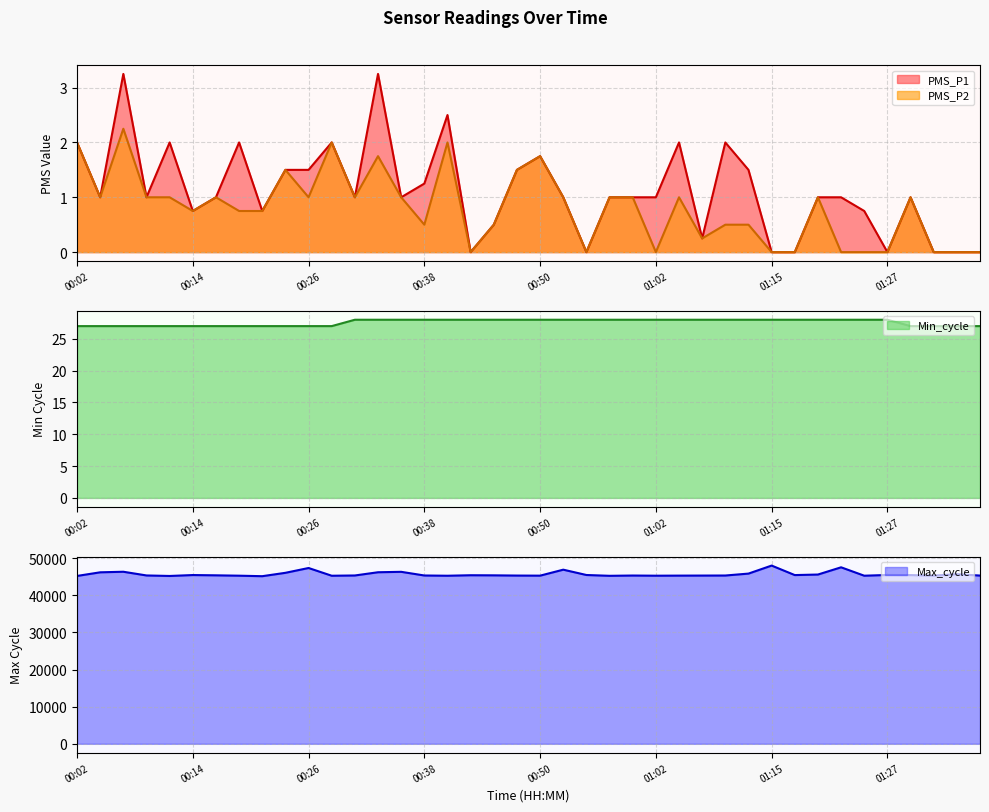

How many lines are shown in the chart?

4